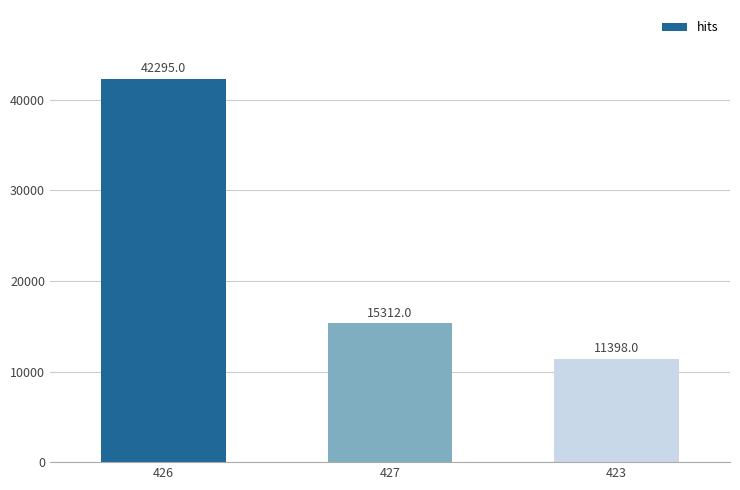

What is the difference between the maximum and second lowest values?

26983